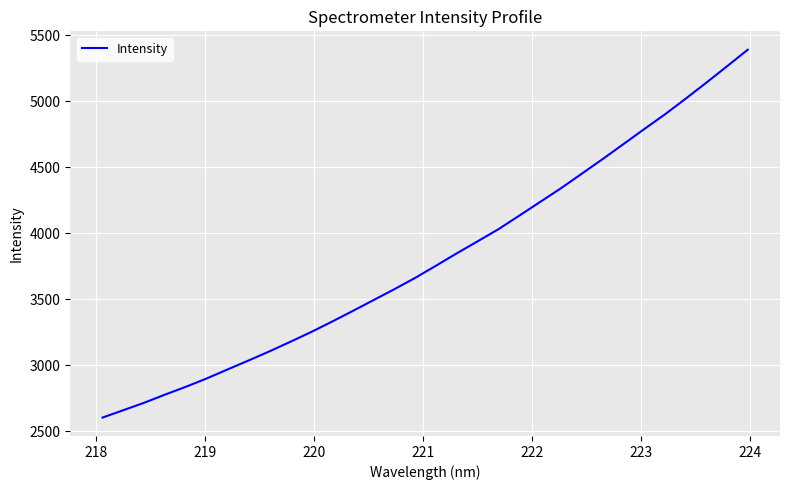

Count the number of values greater than 3753.

16